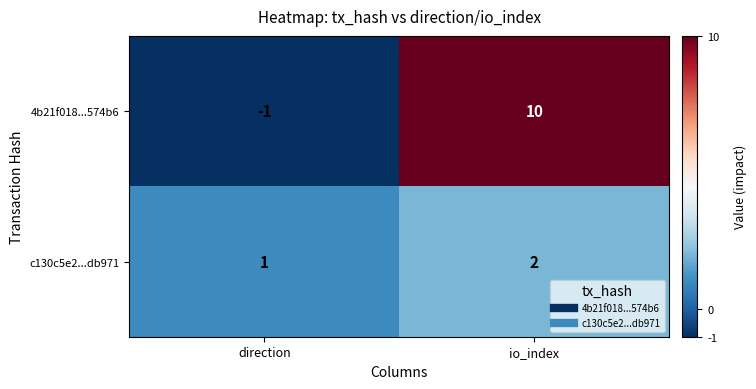

What is the sum of all 4b21f018...574b6 values?

9